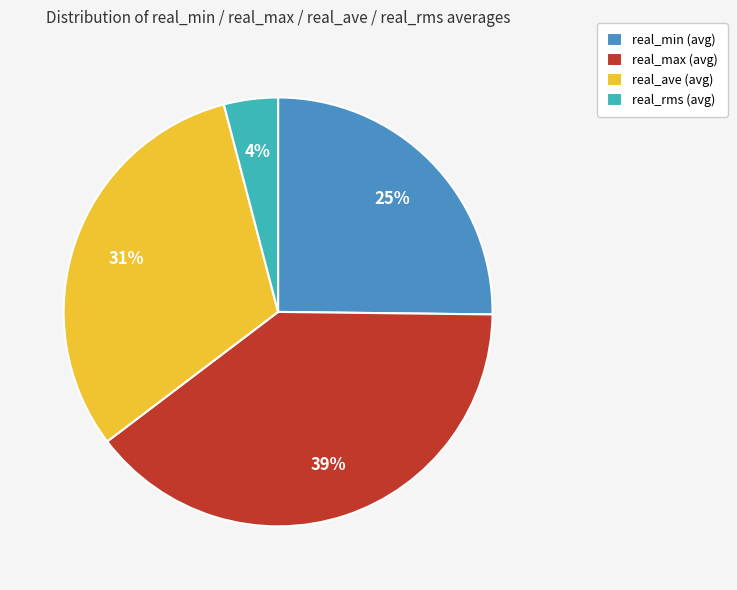

Which has a higher value, real_min (avg) or real_rms (avg)?

real_min (avg)